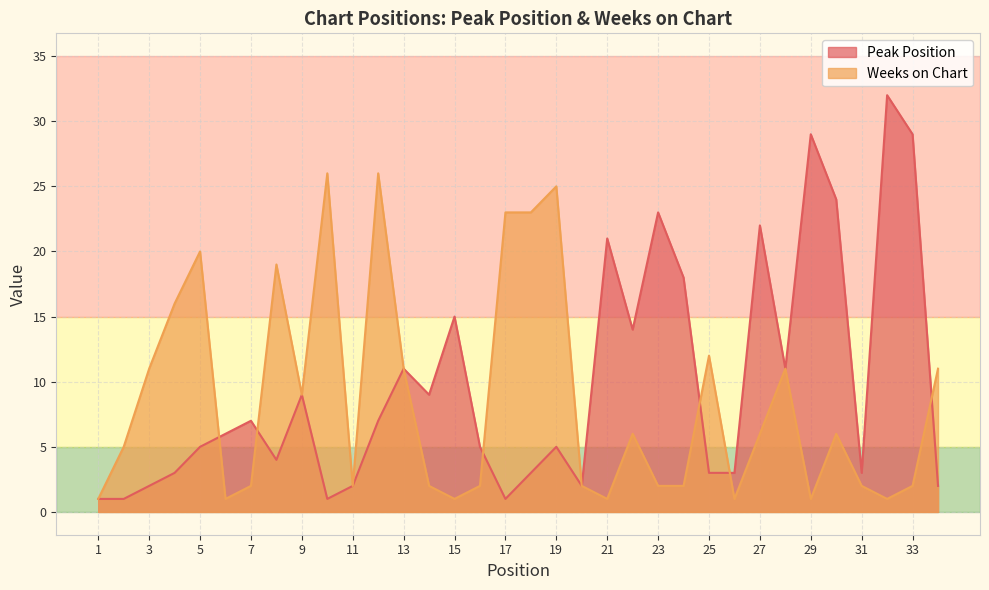

The Peak Position series shows 2 at 10. True or false?

False